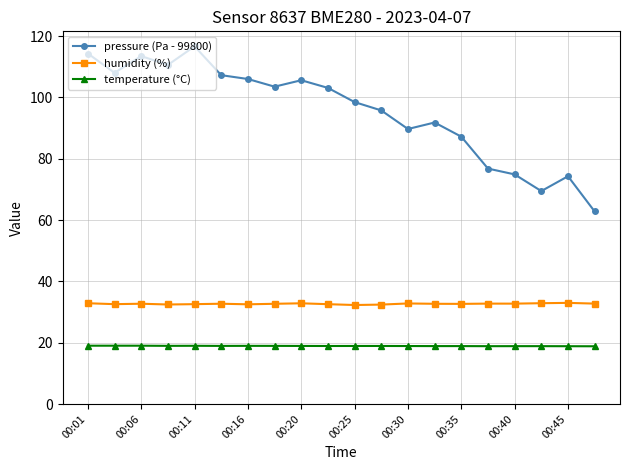

Which series has the largest total across all categories?

pressure (Pa - 99800)